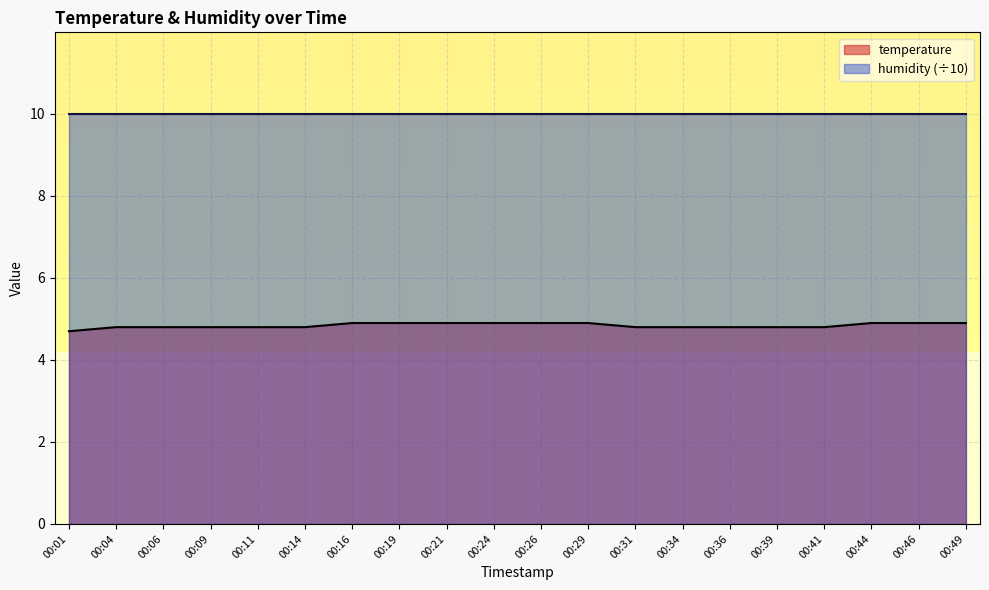

True or false: there are more than 2 points higher than both neighbors.

False